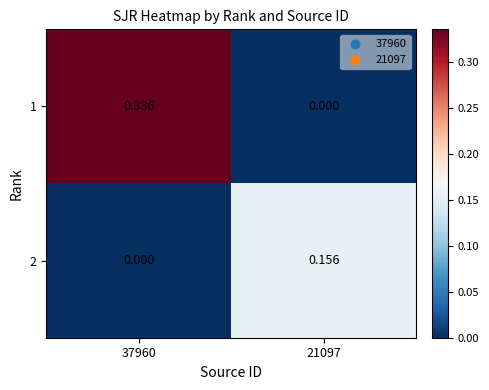

How many values in 1 are above zero?

1